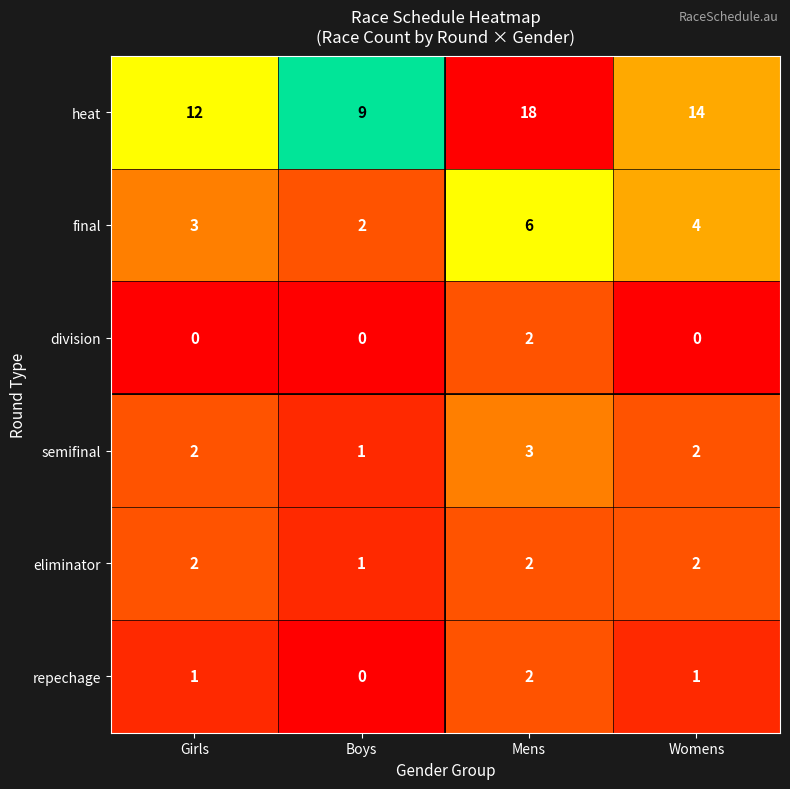

Which series has the largest range (max minus min)?

heat